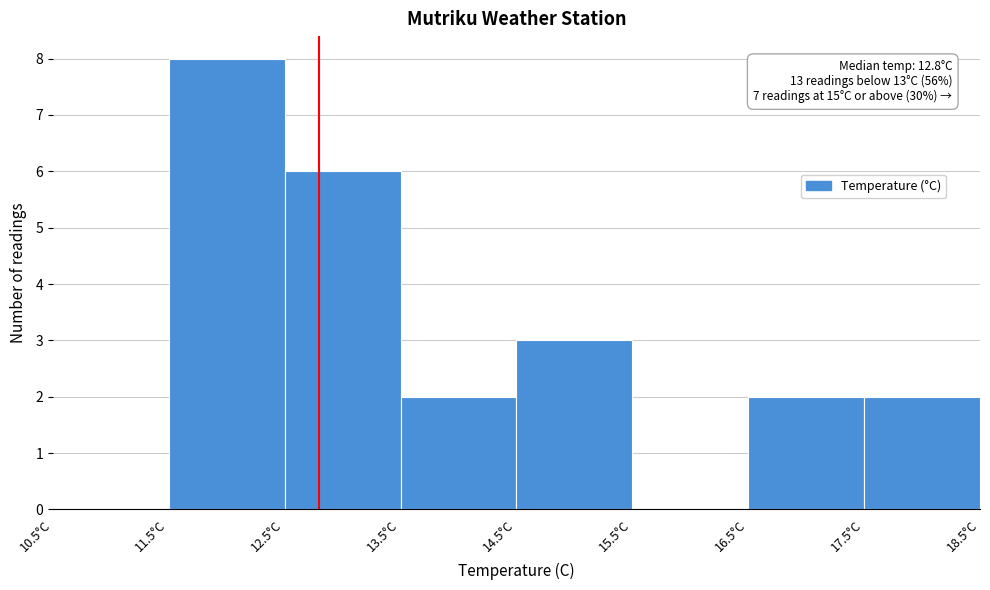

Over which range of the x-axis is the bar tallest?

11.5 to 12.5